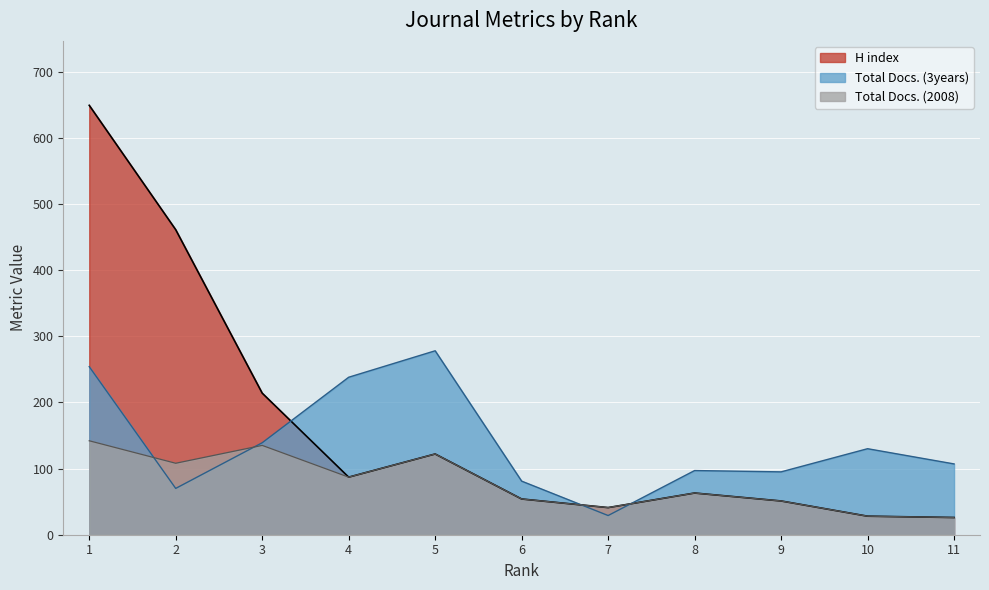

What is the sum of the H index values at 2 and 4?

548